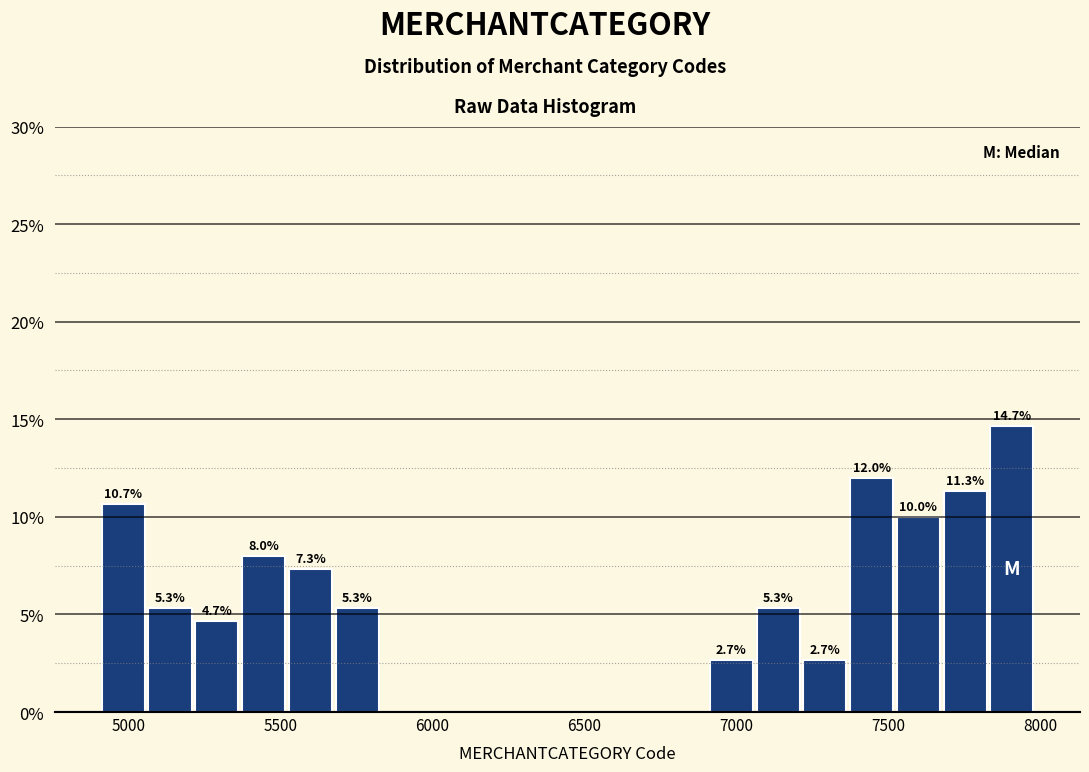

Around what value on the x-axis is the tallest bar? Give the approximate position of its centre, as read against the axis.

7900